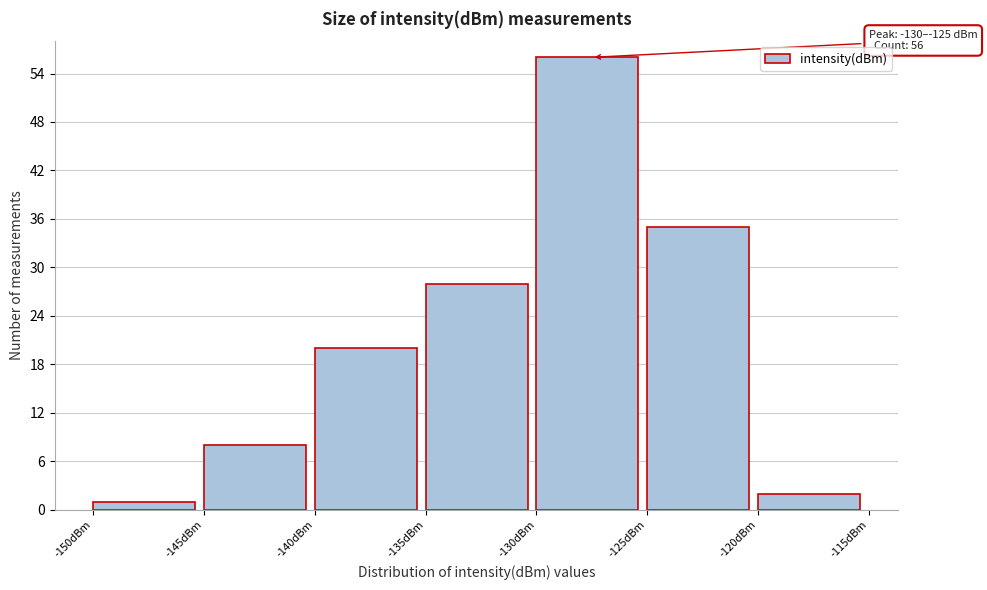

Which range on the x-axis has the tallest bar?

-130 to -125